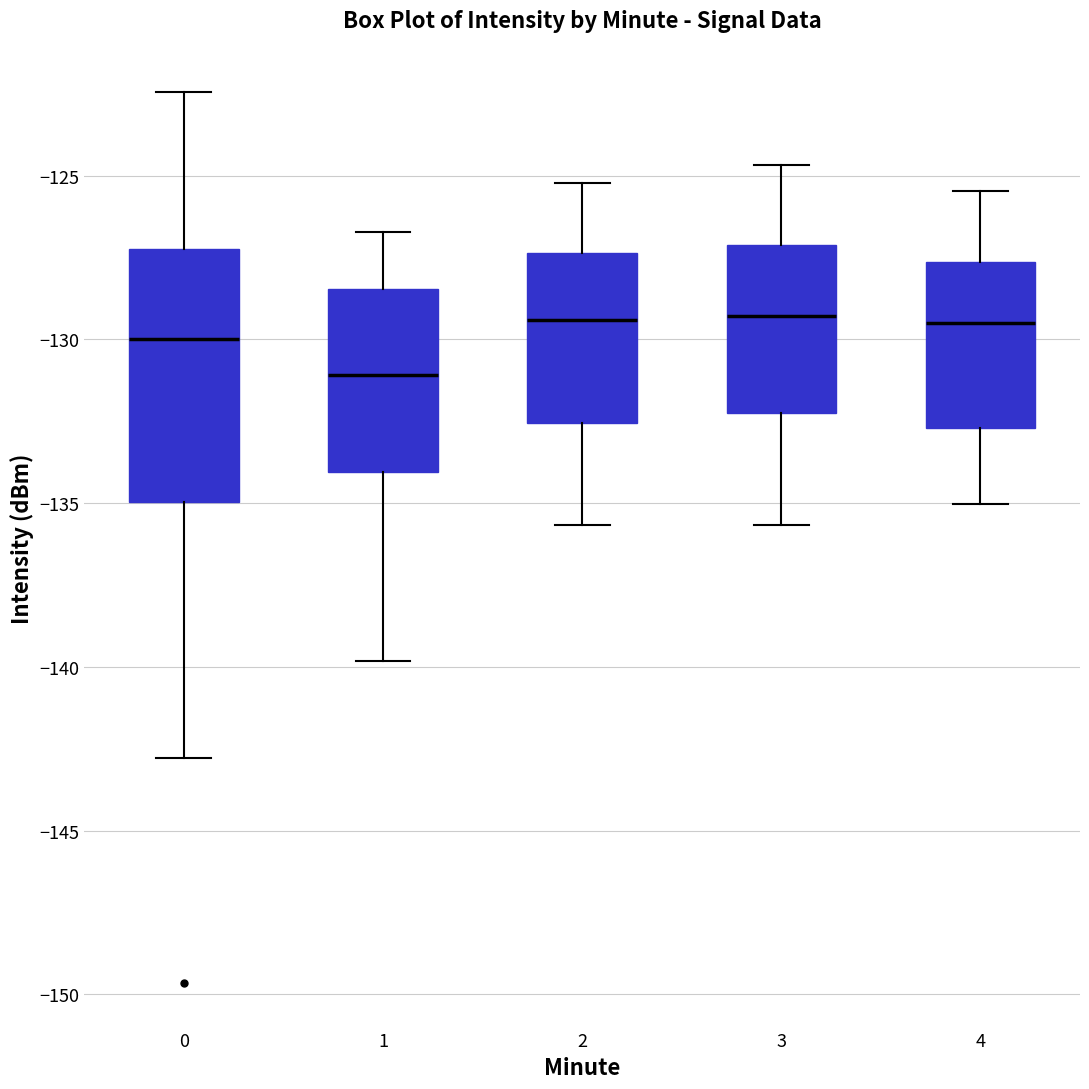

Where does the lower whisker of the box at x = 0 end on the y-axis? The values are not printed on the chart, so give them approximately, as read against the axis.

-143.0